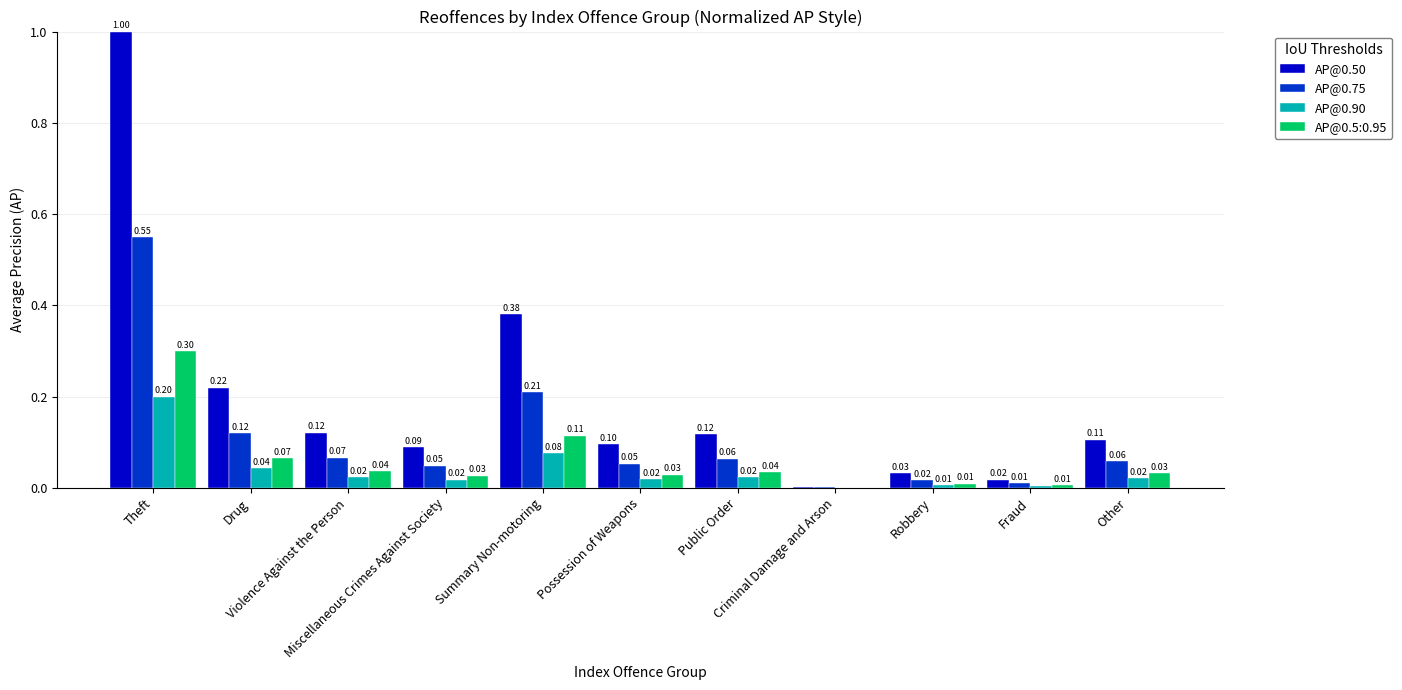

What is the sum of all AP@0.50 values?

2.2